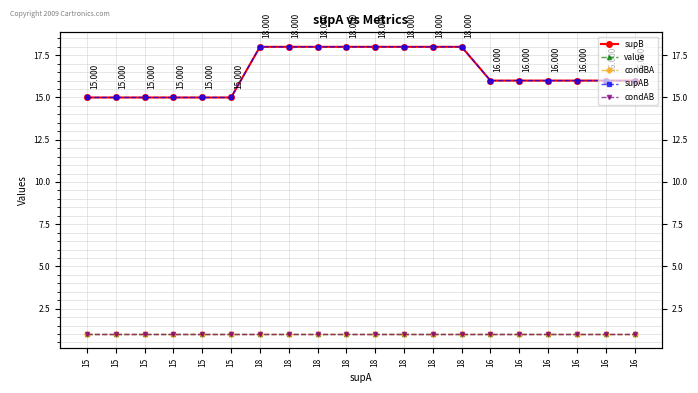

True or false: supAB and condAB intersect in this chart.

False